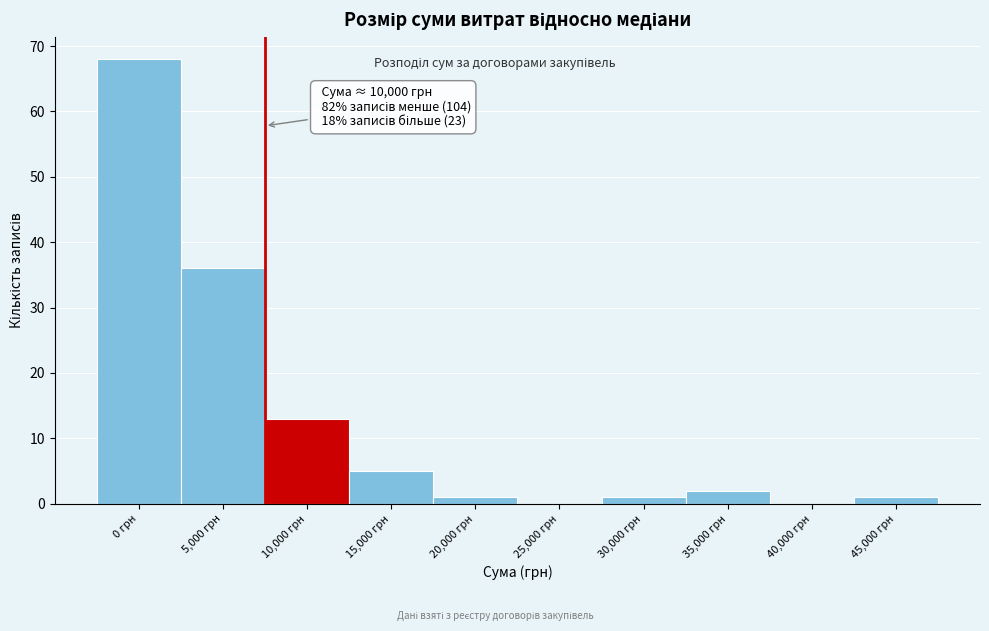

Reading left to right, extract all data points from this chart.

0 грн=68	5,000 грн=36	10,000 грн=13	15,000 грн=5	20,000 грн=1	25,000 грн=0	30,000 грн=1	35,000 грн=2	40,000 грн=0	45,000 грн=1